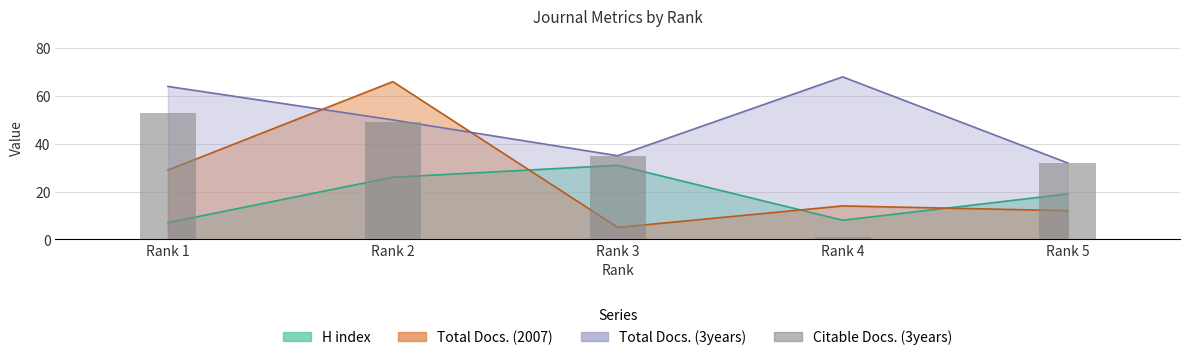

What is the smallest value displayed?

1